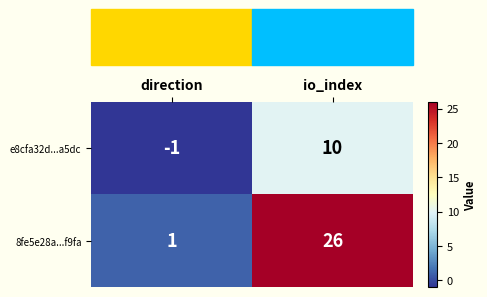

Rank the series by their maximum value, from lowest to highest.

e8cfa32d...a5dc, 8fe5e28a...f9fa